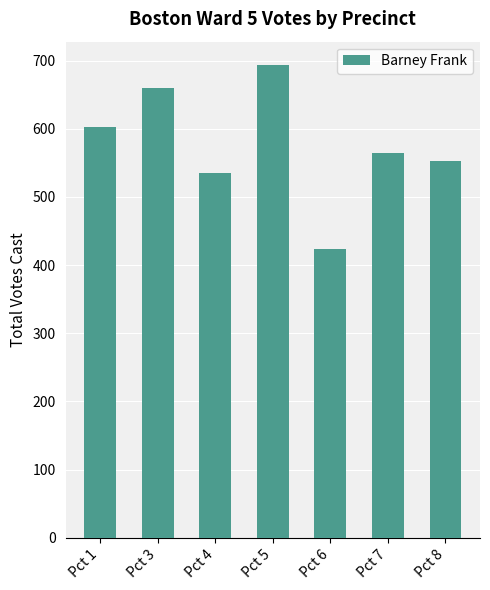

Reading left to right, extract all data points from this chart.

603	659	535	693	423	564	552